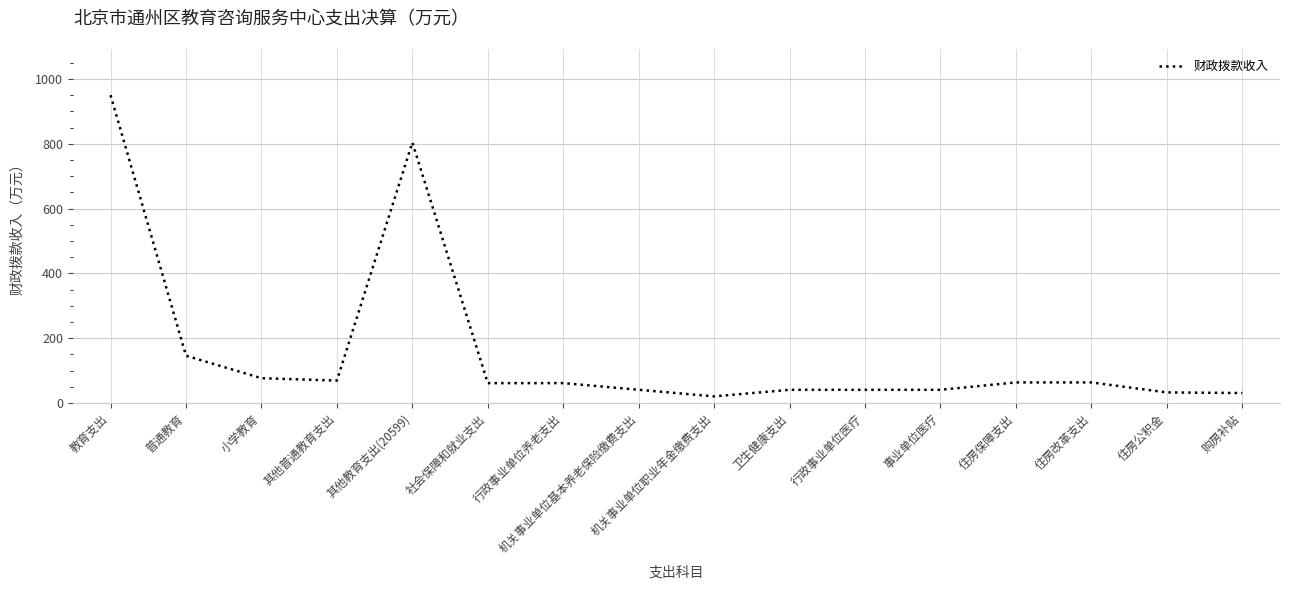

What position from the left is 住房改革支出?

14